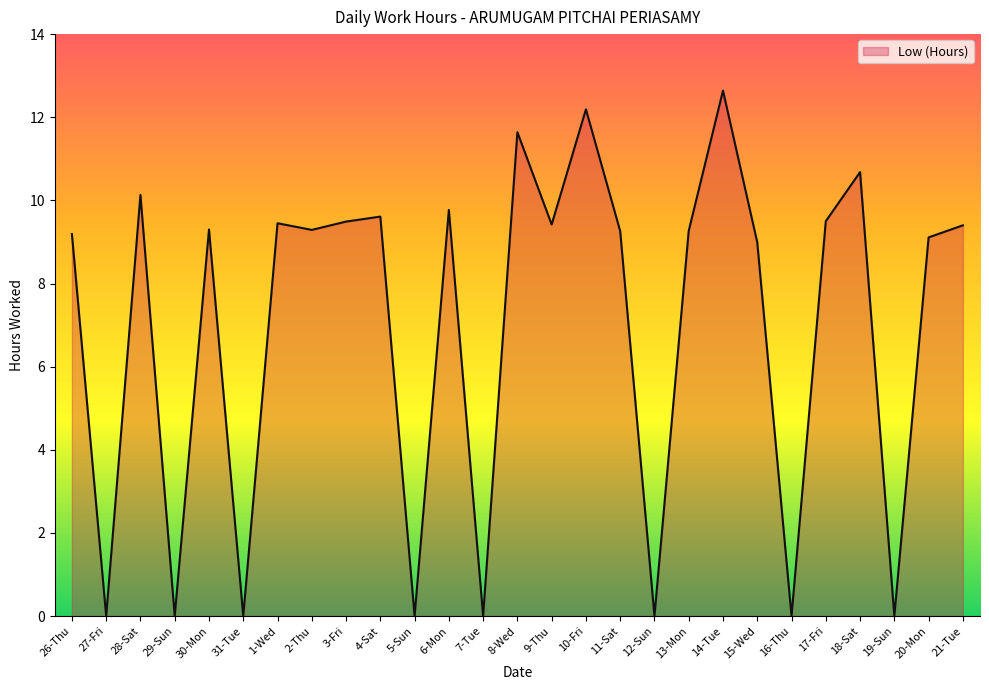

At which label does the data first exceed 9?

26-Thu